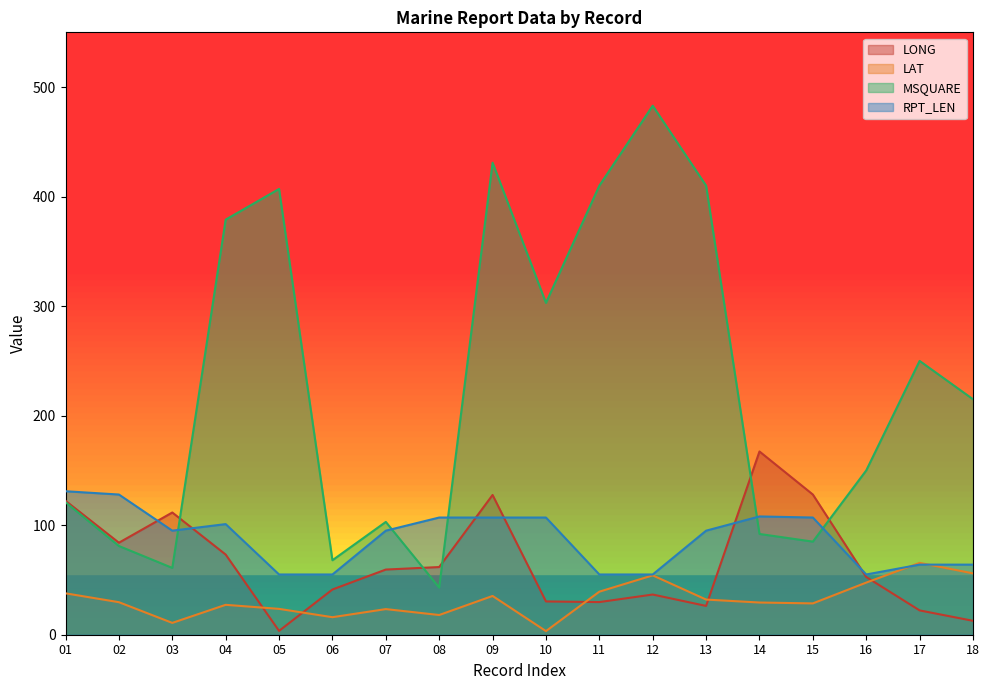

How many lines are shown in the chart?

4